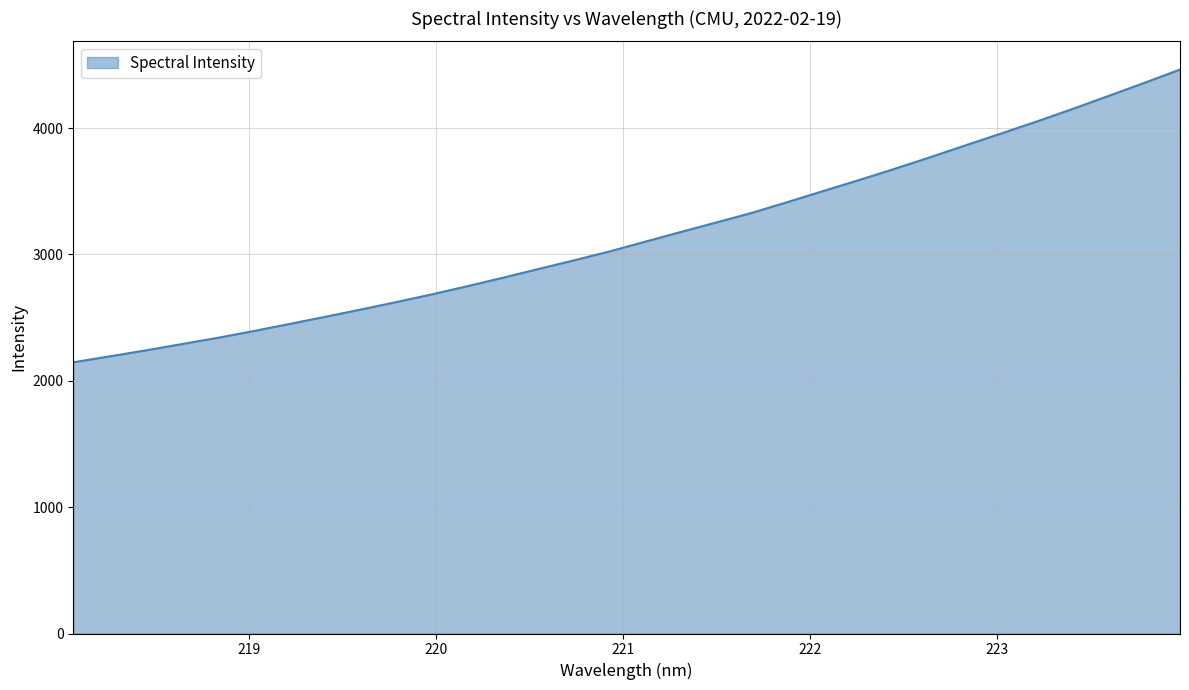

What is the difference between the maximum and minimum values?

2317.0